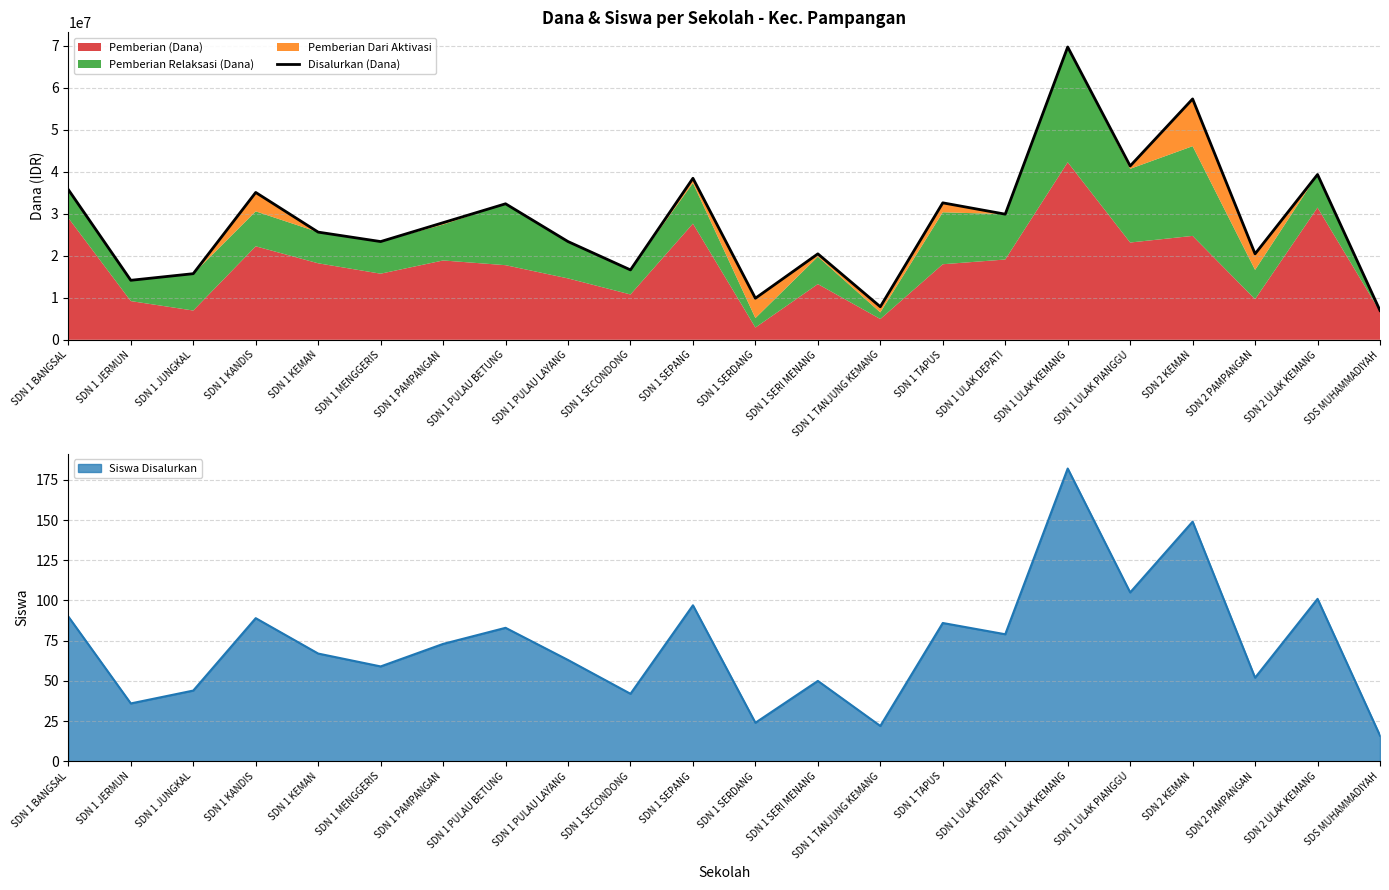

At which label does Siswa Disalurkan reach its minimum?

SDS MUHAMMADIYAH